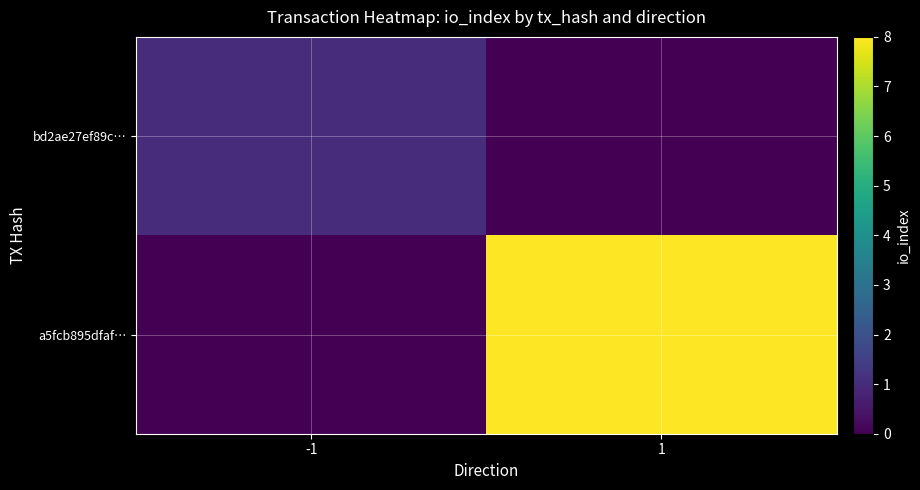

Between -1 and 1, which is larger?

-1